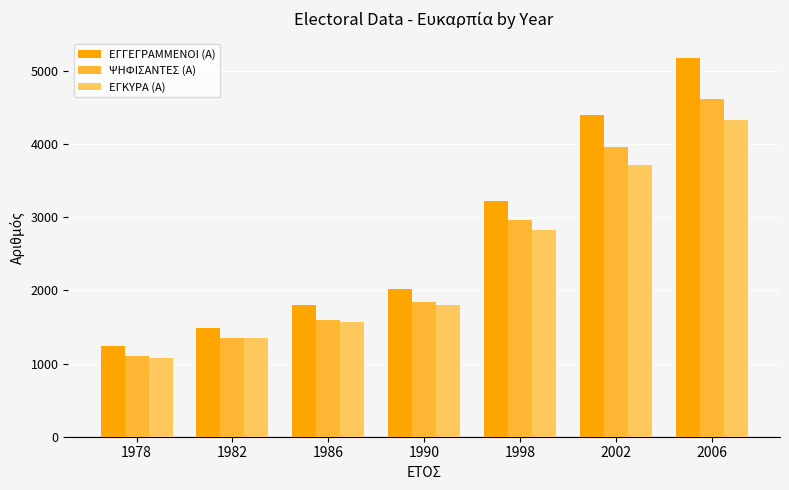

What is the average value of the ΨΗΦΙΣΑΝΤΕΣ (Α) series?

2491